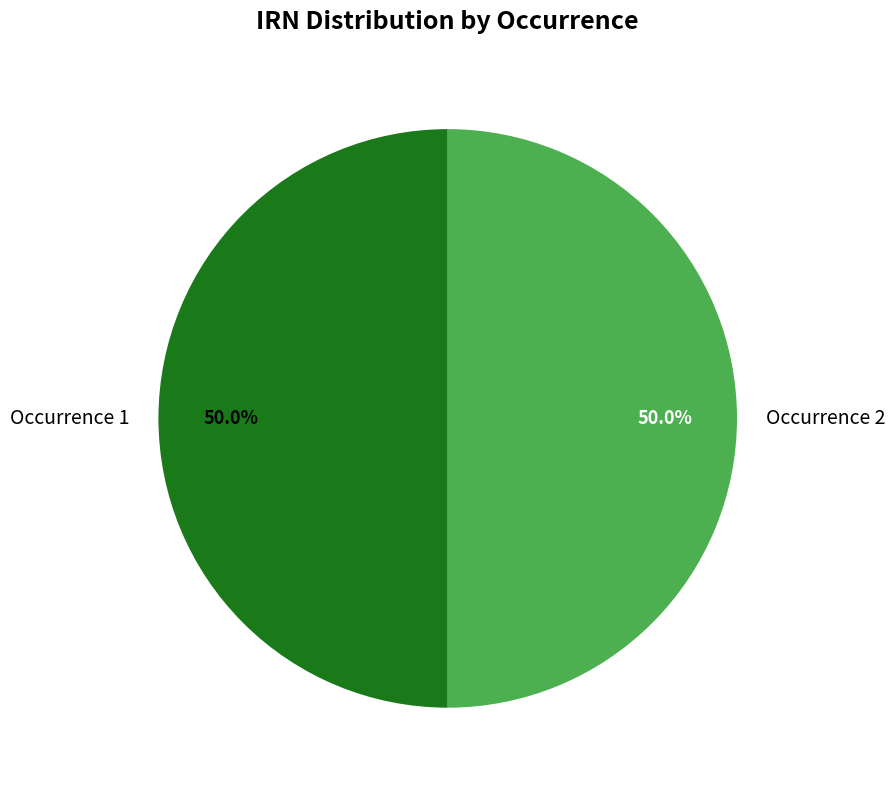

How much of the chart is everything except Occurrence 1?

50.0%